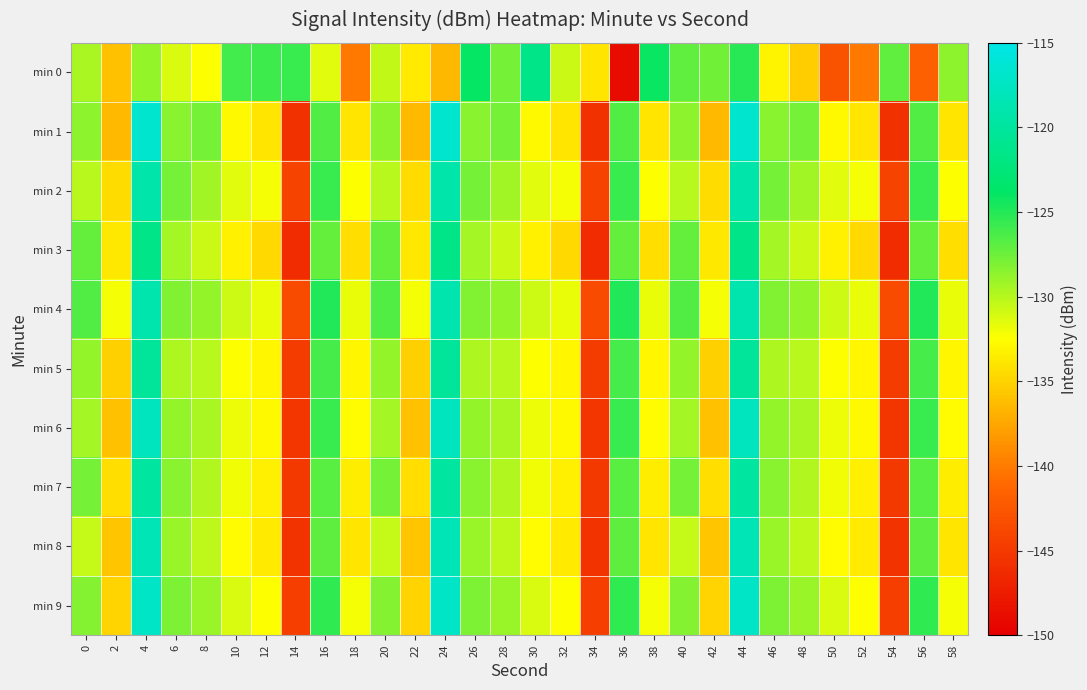

What is the spread (max minus min) of values at 48?

7.5